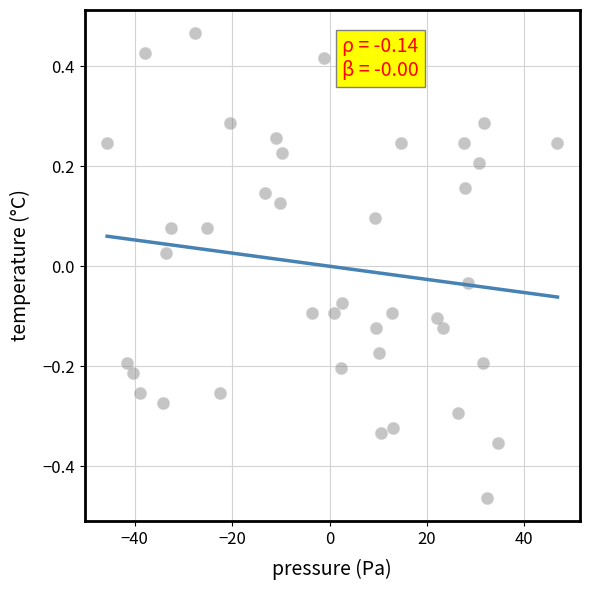

What is the range of X values (max minus min)?

92.5